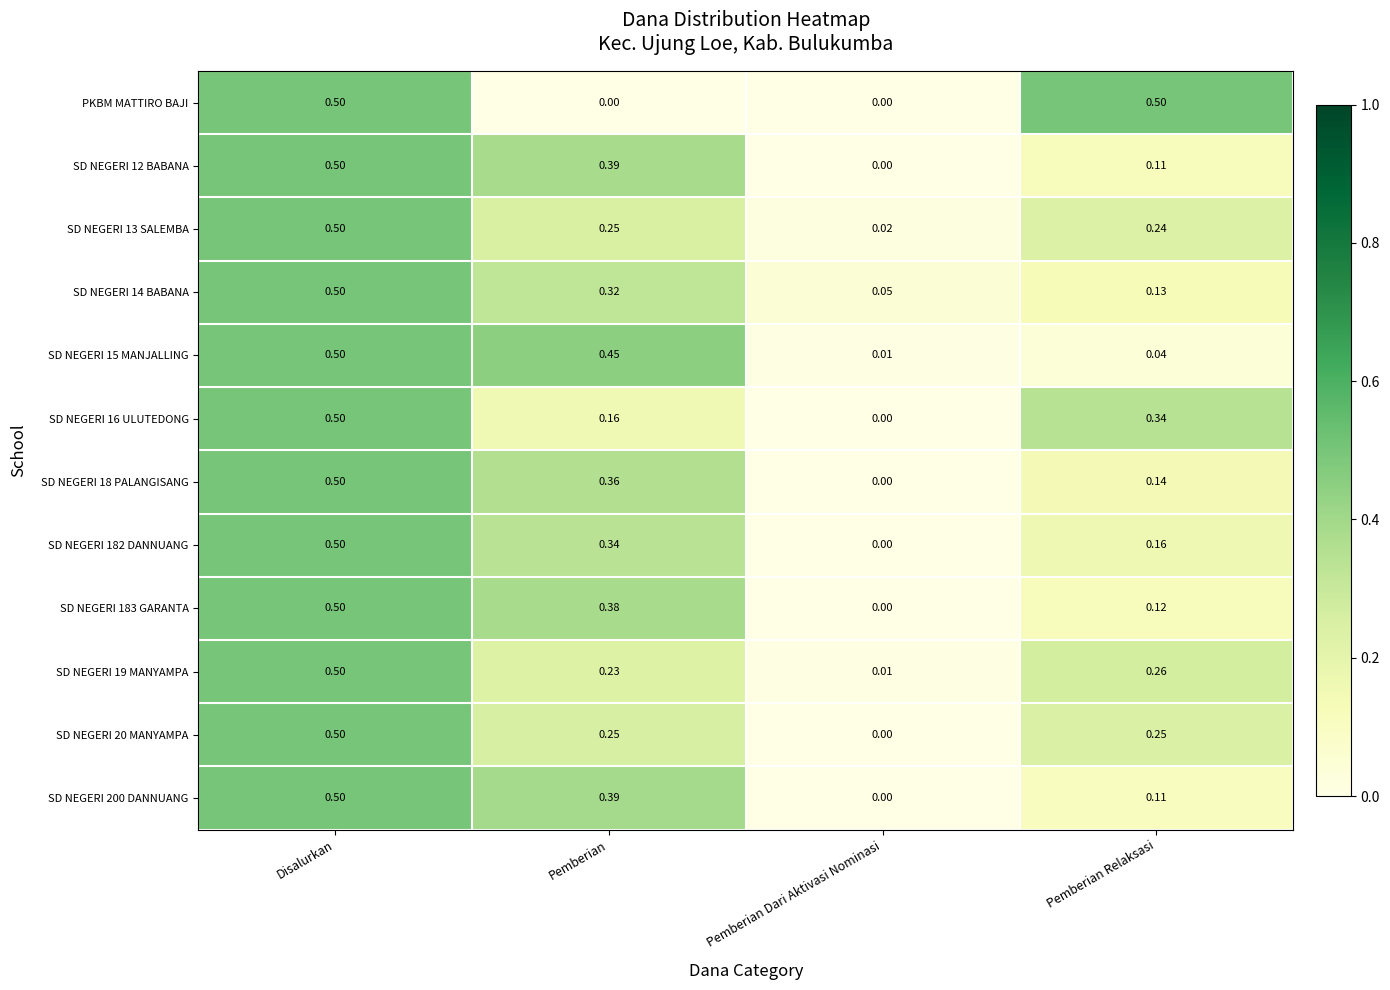

At which label does SD NEGERI 200 DANNUANG reach its minimum?

Pemberian Dari Aktivasi Nominasi